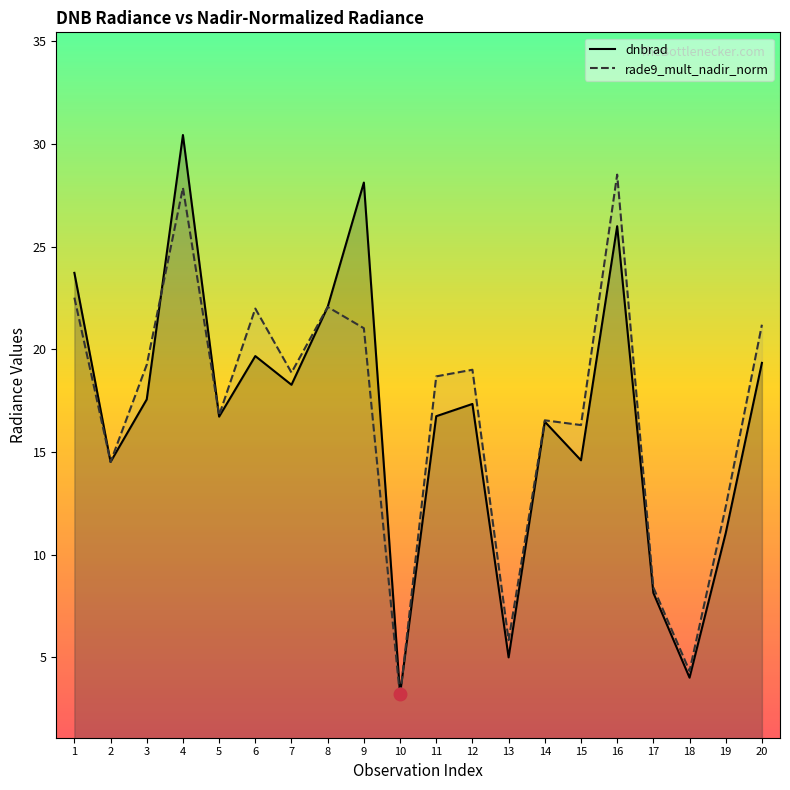

At how many categories does at least one series exceed 13?

15